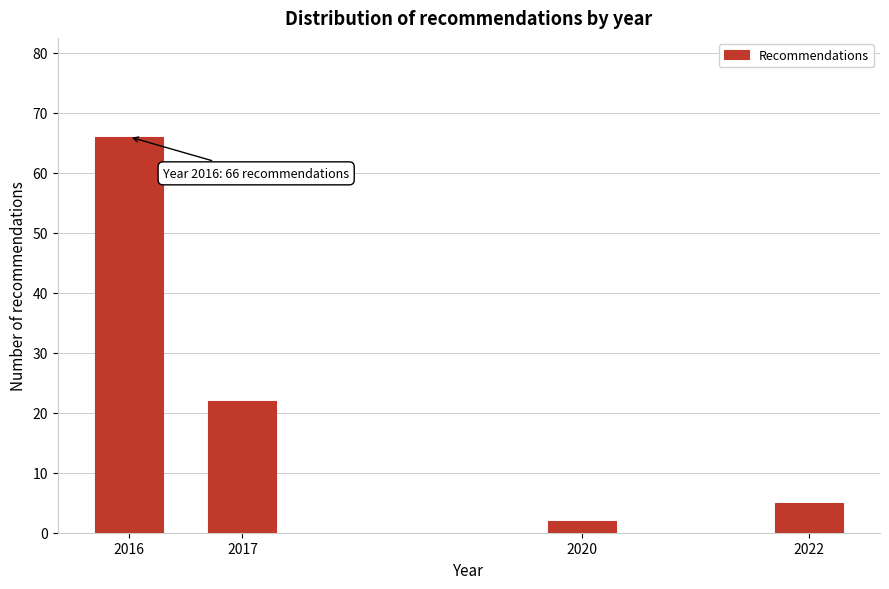

Reading left to right, what are all the values shown in this chart?

2016=66	2017=22	2020=2	2022=5